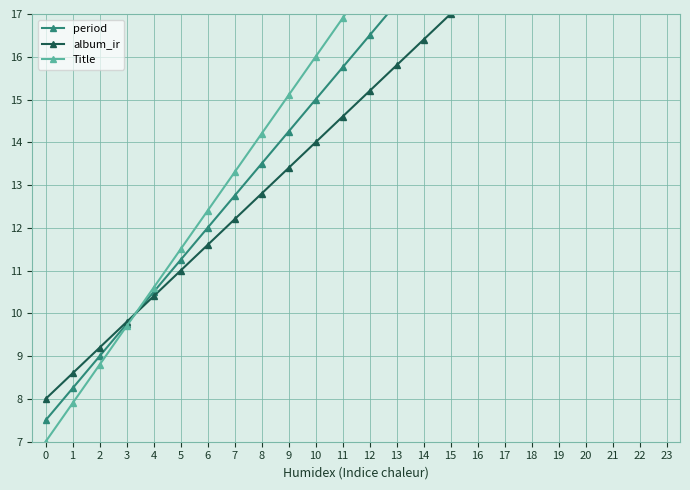

Where do period and album_ir first cross each other?

3 and 4